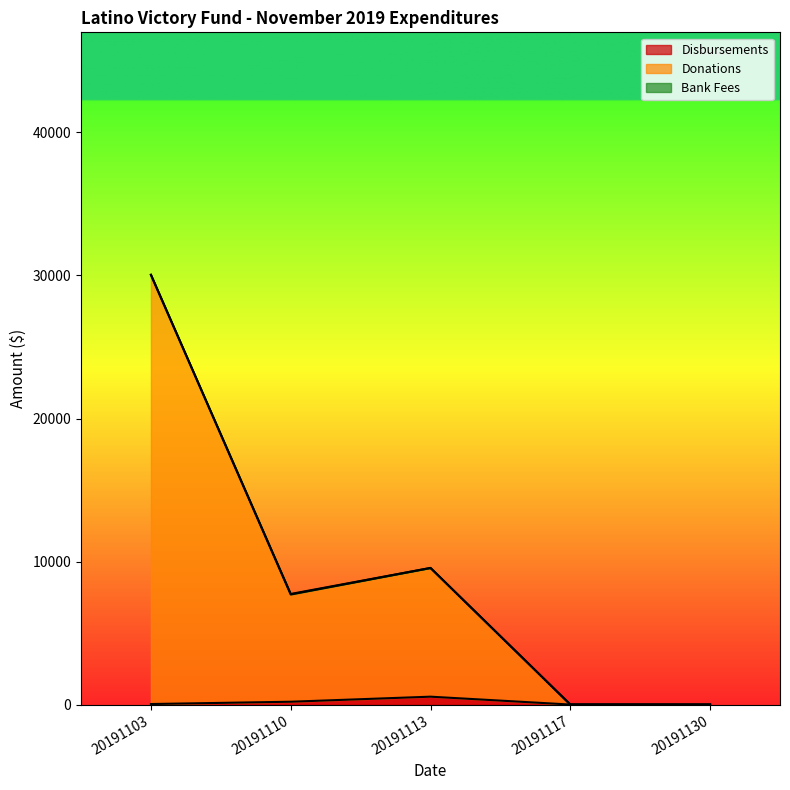

True or false: Disbursements and Donations intersect in this chart.

False